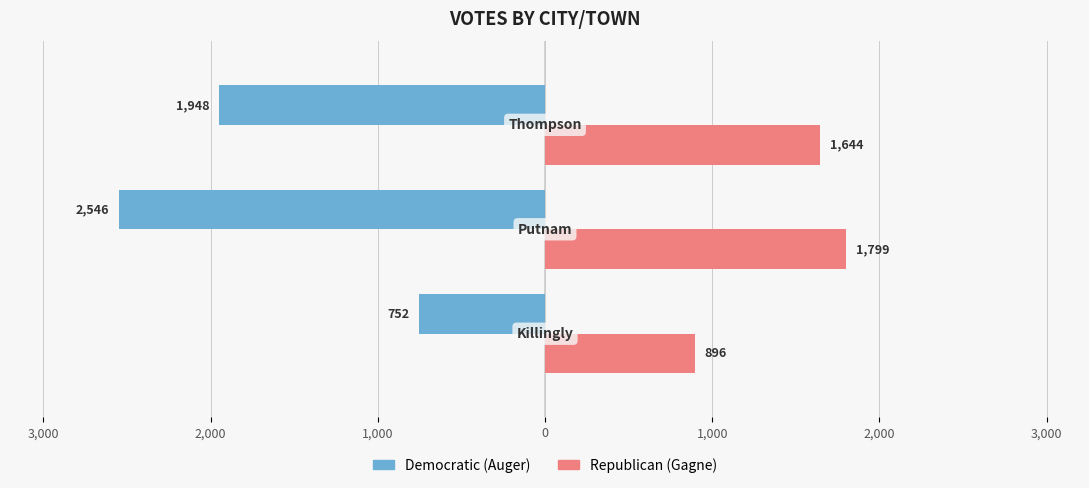

Does the chart contain stacked bars?

No